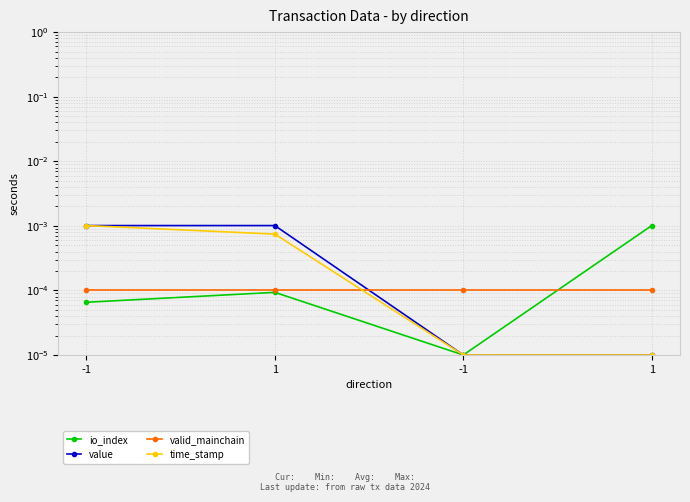

What is the label of the 2nd point from the left?

1